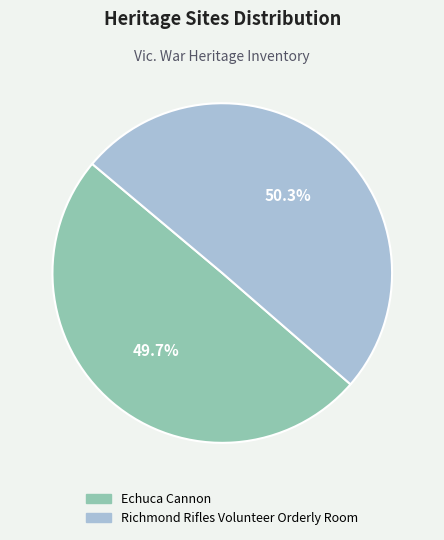

To the nearest percent, what percentage of the pie is Richmond Rifles Volunteer Orderly Room?

50%